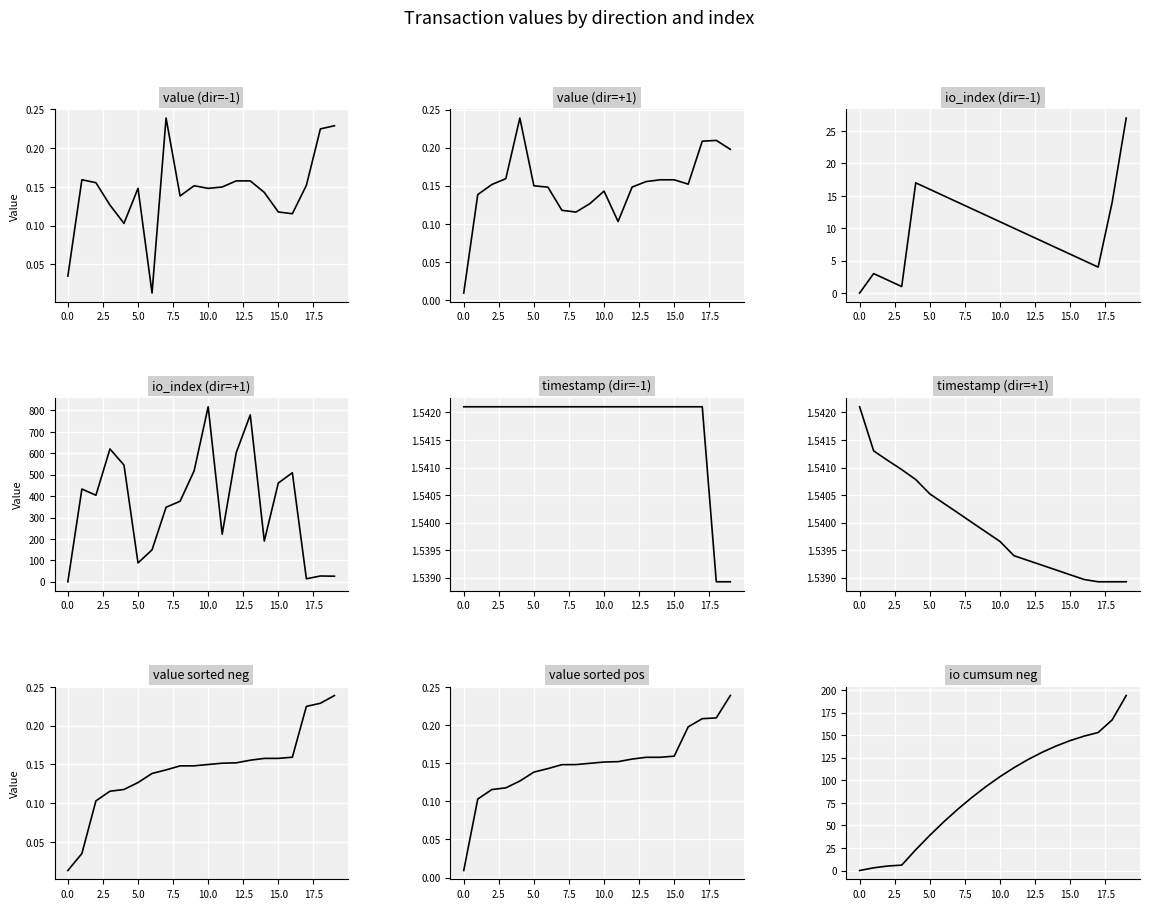

Rank the series by their maximum value, from lowest to highest.

direction=-1, direction=1